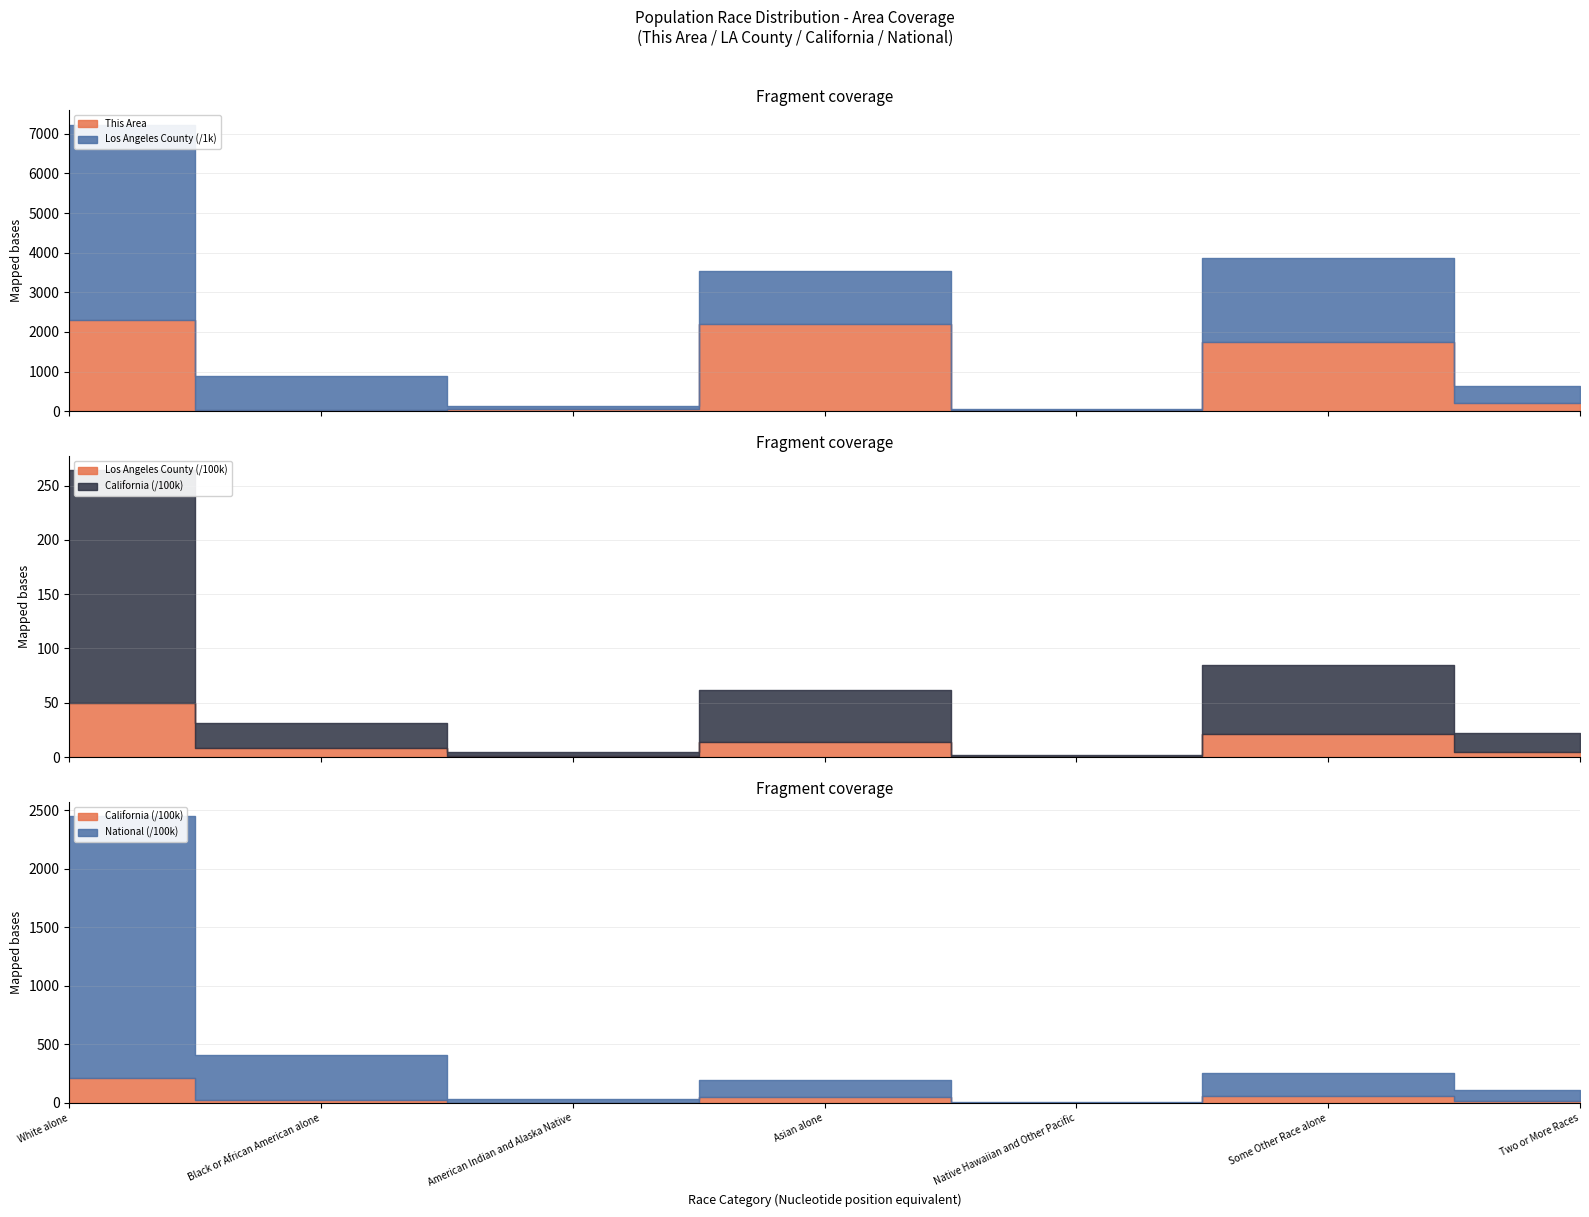

How many data points does each series have?

7